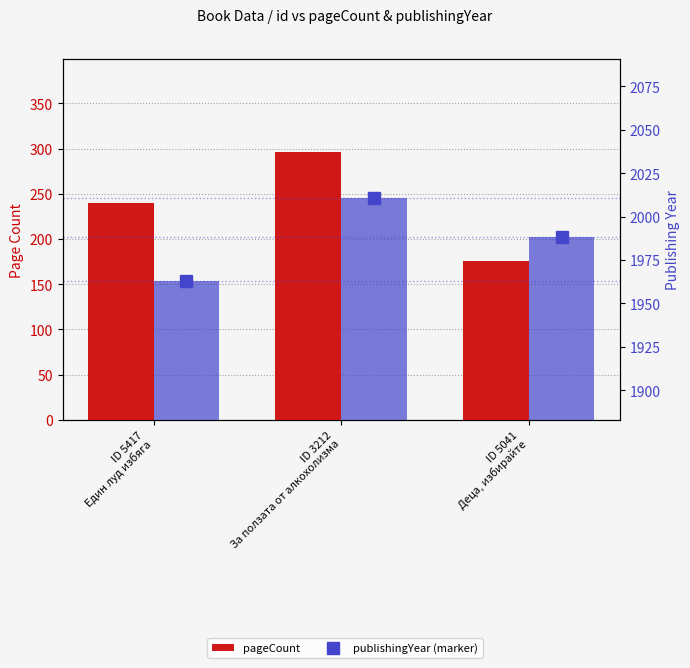

What is the lowest value of the pageCount series?

176